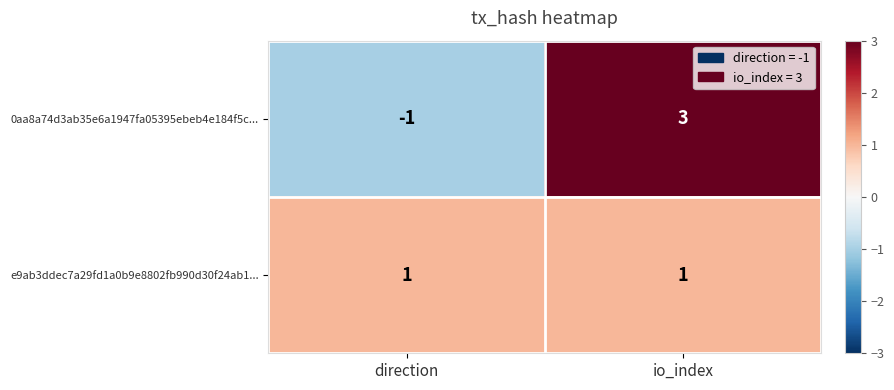

The value of 0aa8a74d3ab35e6a1947fa05395ebeb4e184f5c... at io_index is 2. True or false?

False